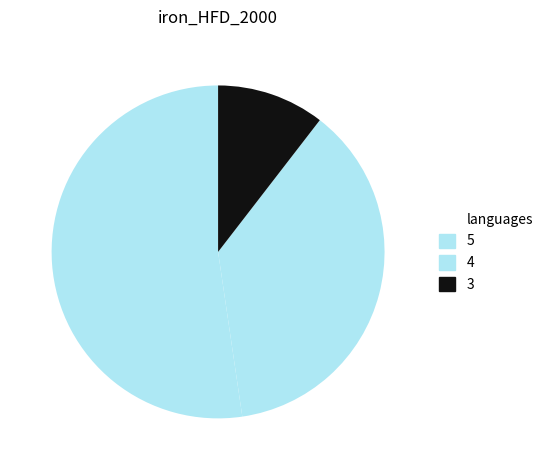

How many segments does this pie chart have?

3